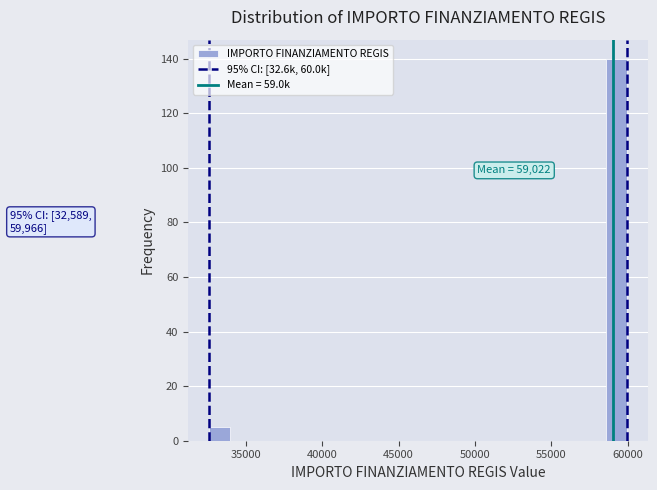

Read against the x-axis, roughly where is the centre of the tallest bar?

59500